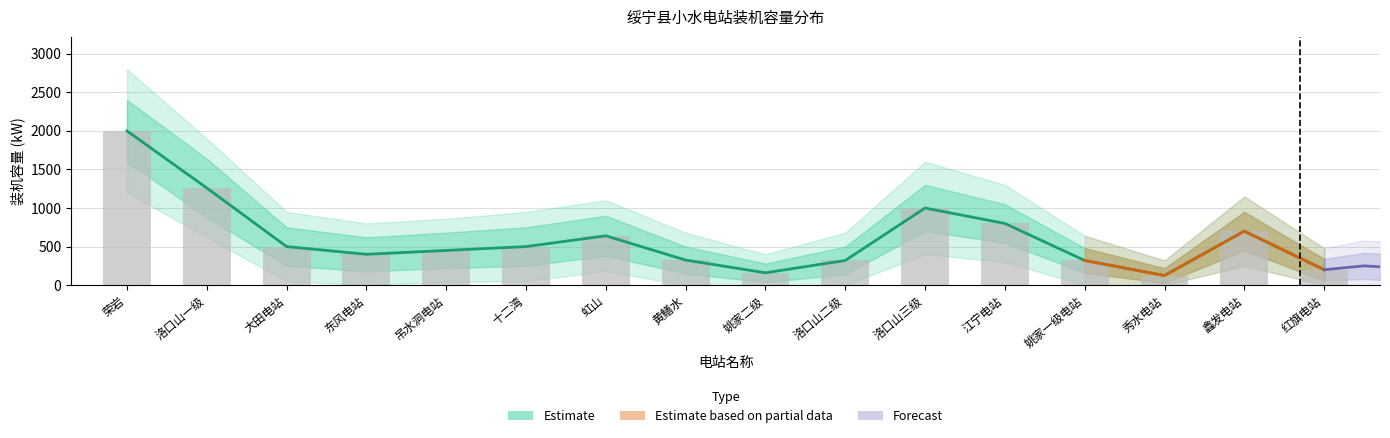

List the labels in order of value, smallest first.

秀水电站, 姚家二级, 红旗电站, 洛口山二级, 姚家一级电站, 黄鳝水, 东风电站, 吊水洞电站, 大田电站, 十二湾, 虹山, 鑫发电站, 江宁电站, 洛口山三级, 洛口山一级, 荣岩